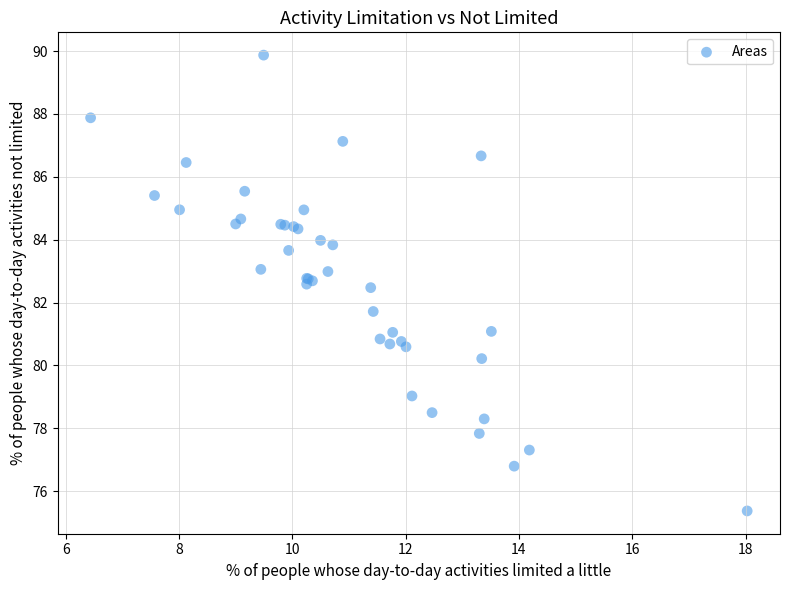

What Y value in the scatter plot is closest to 82?

81.7